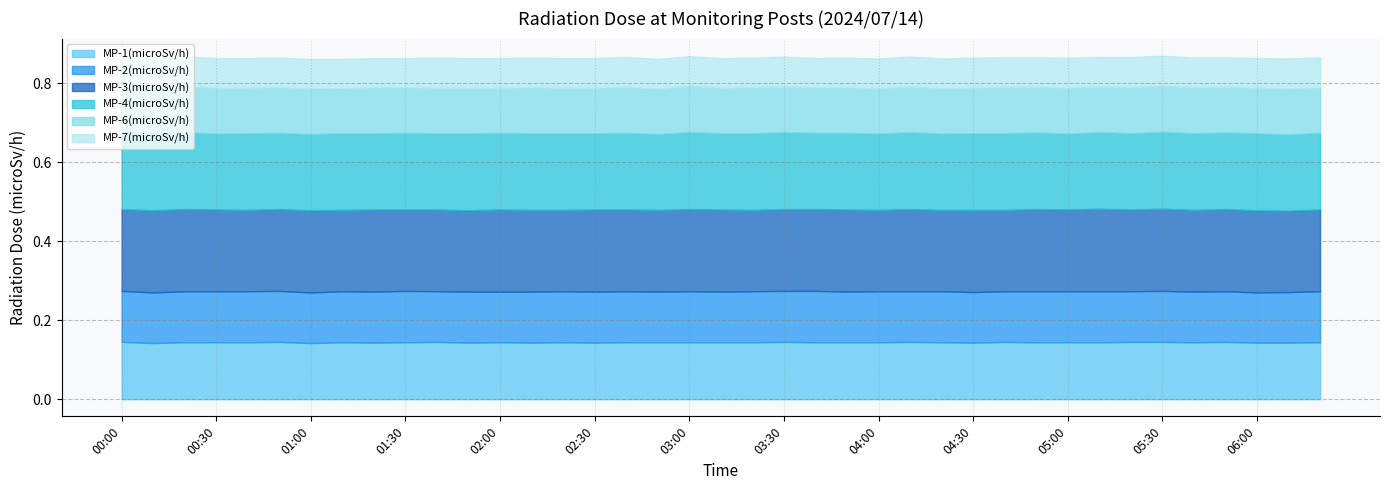

Count the MP-6(microSv/h) values in the range 0 to 1.

39